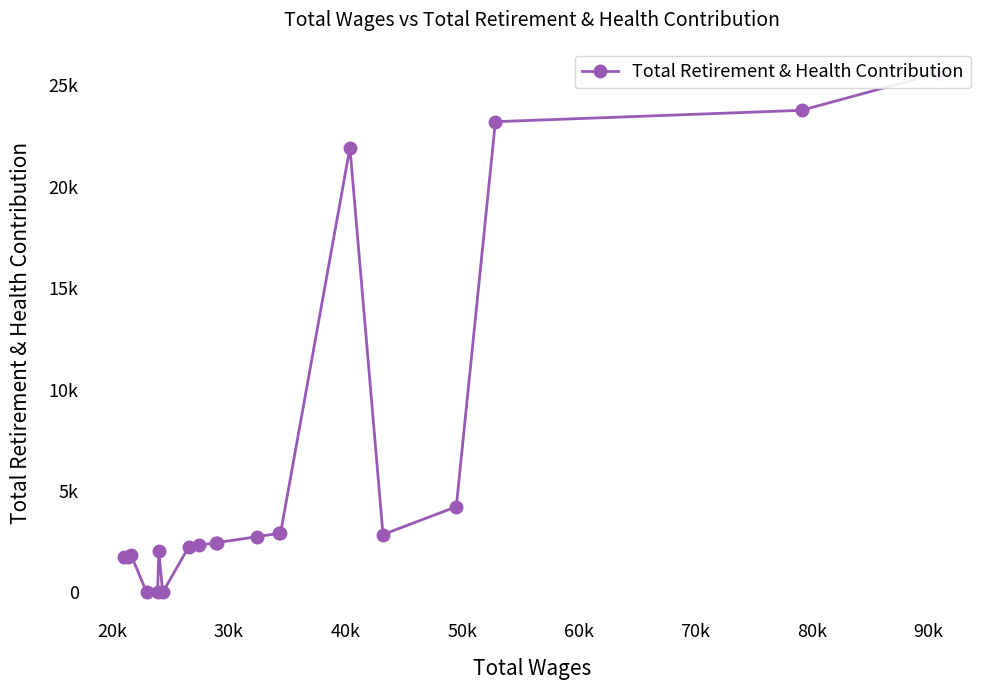

Does the chart display data point markers on the line(s)?

Yes